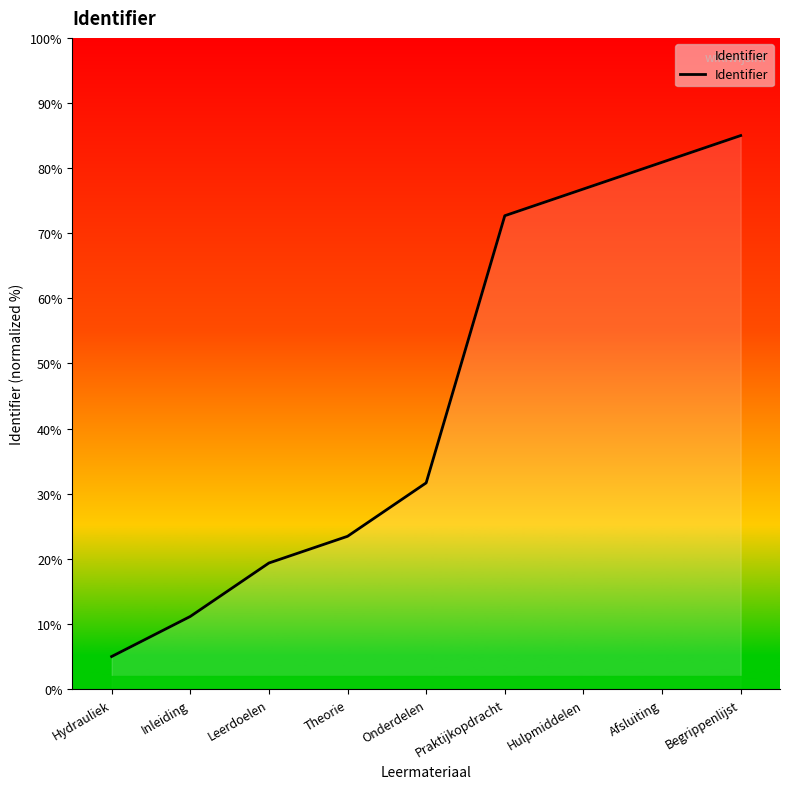

Which label corresponds to the largest value in the chart?

Begrippenlijst